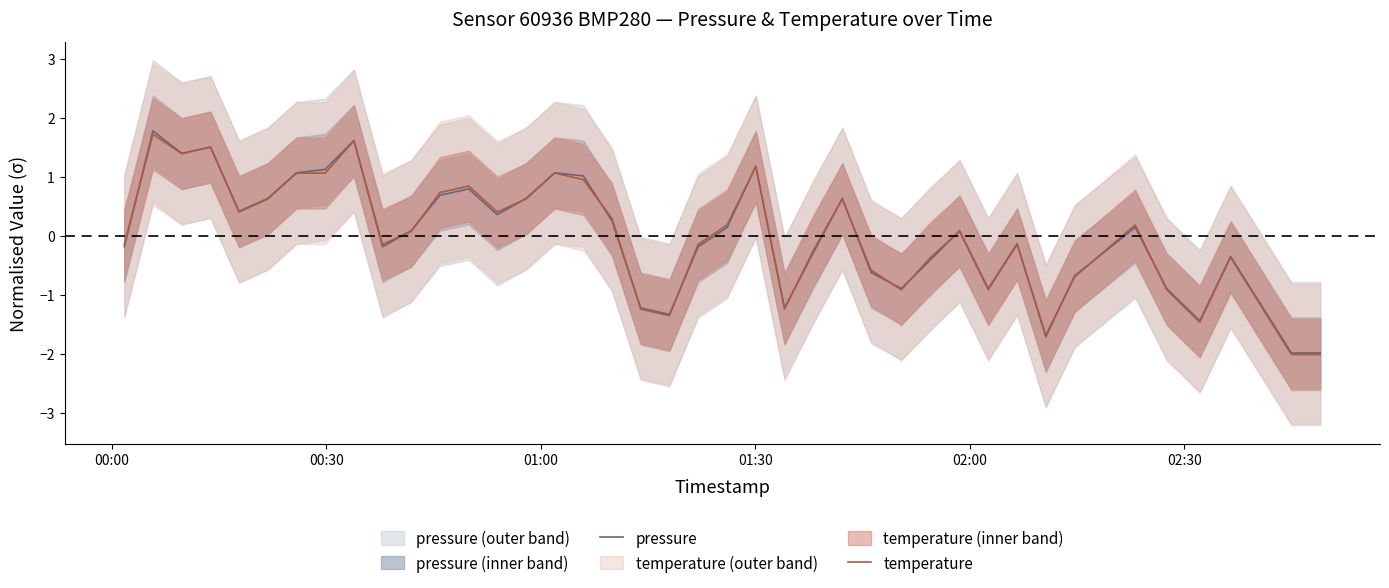

What is the lowest value of the temperature series?

-2.0